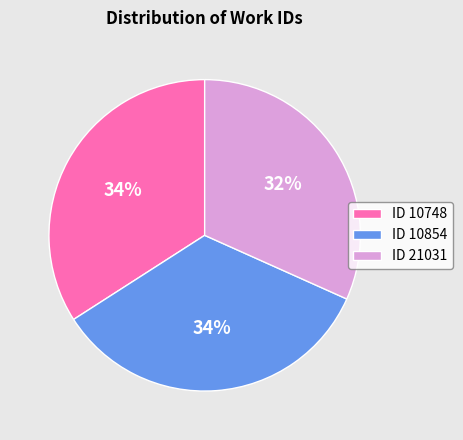

What is the ratio of the value at ID 21031 to the value at ID 10748?

0.9